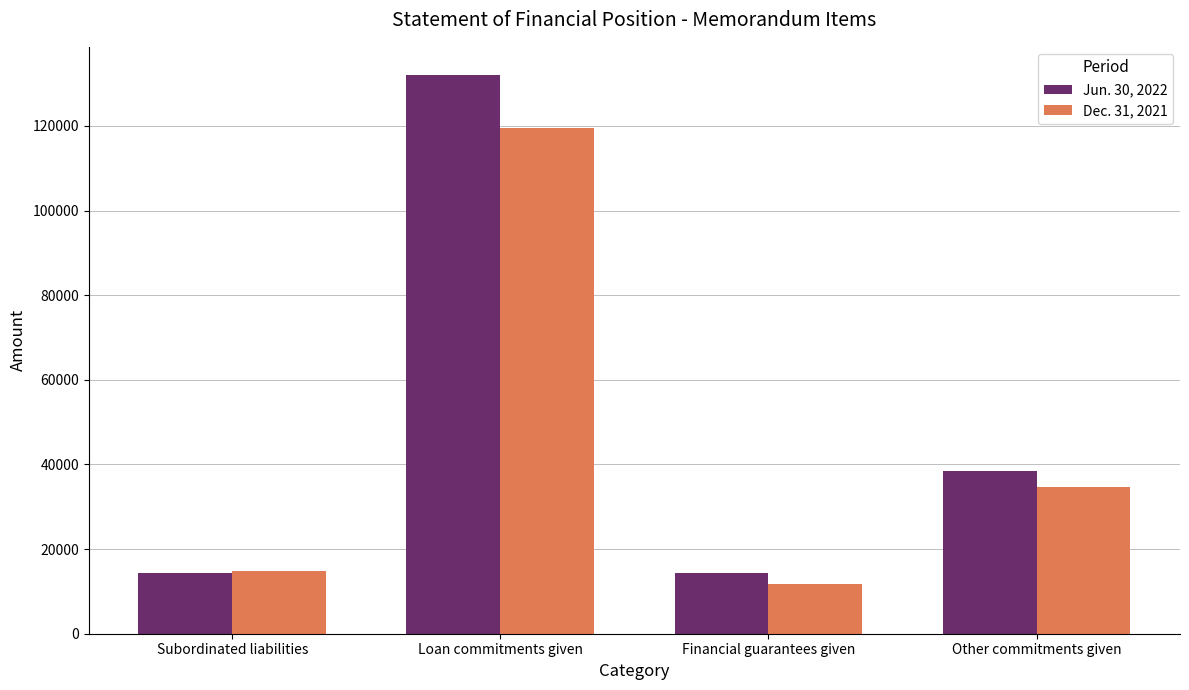

How many data points in Dec. 31, 2021 are less than 34604?

2